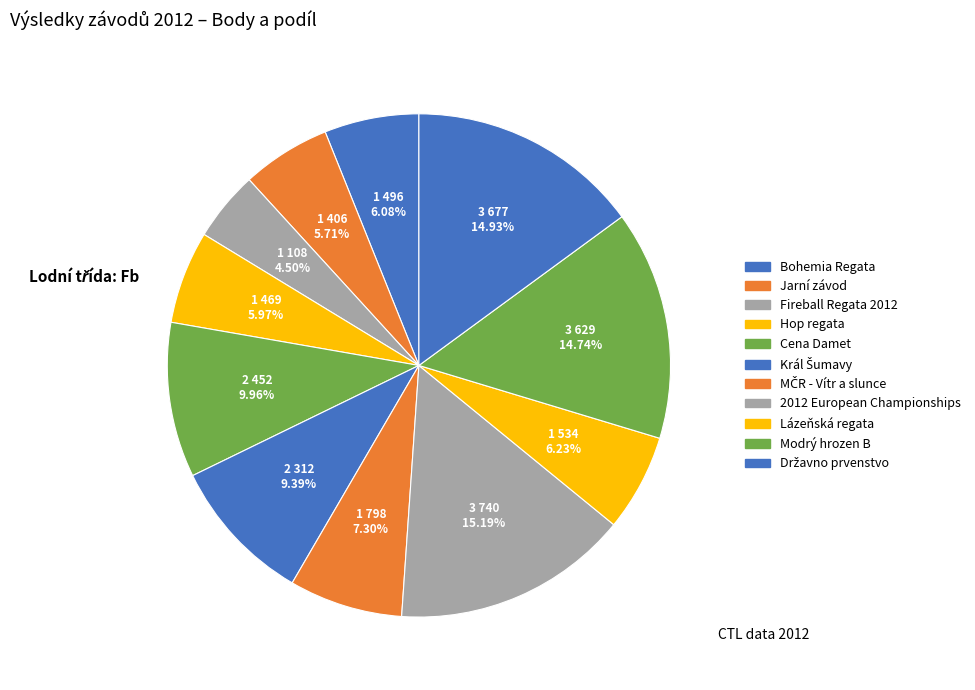

To the nearest percent, what is the difference between the largest and smallest slice percentages?

11%